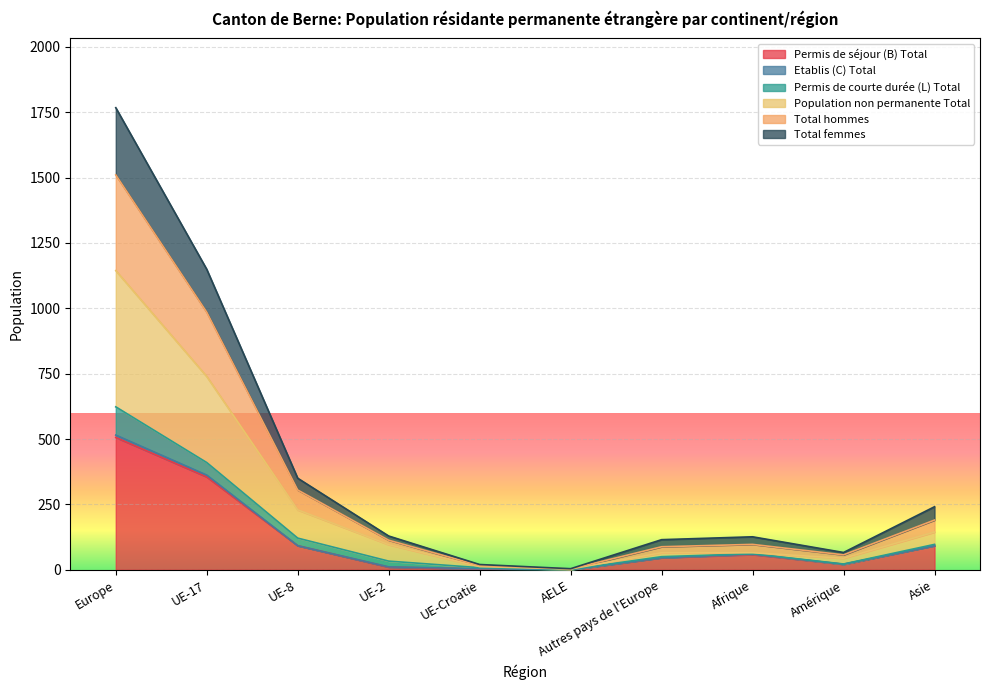

What is the highest value of the Permis de séjour (B) Total series?

506